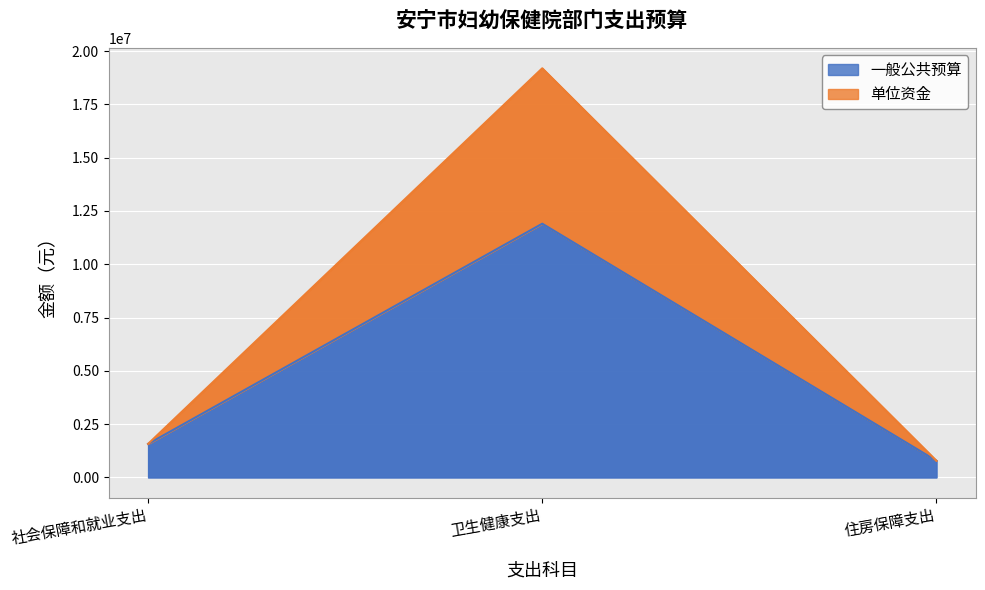

What is the difference between the 单位资金 values at 住房保障支出 and 社会保障和就业支出?

791748.0